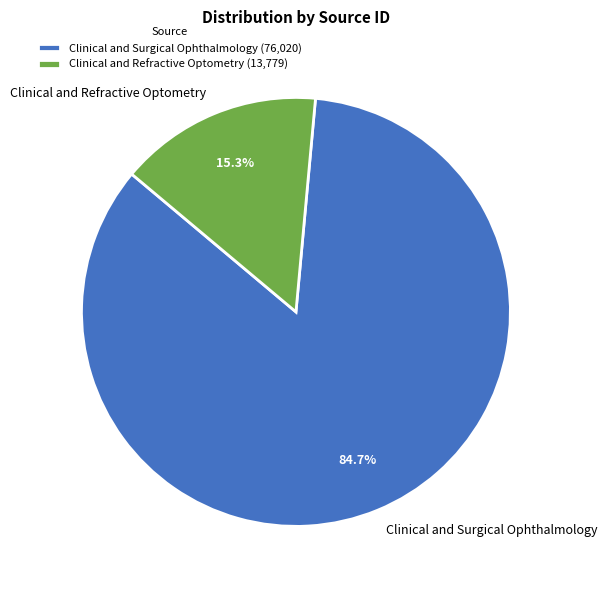

Between Clinical and Refractive Optometry and Clinical and Surgical Ophthalmology, which is larger?

Clinical and Surgical Ophthalmology